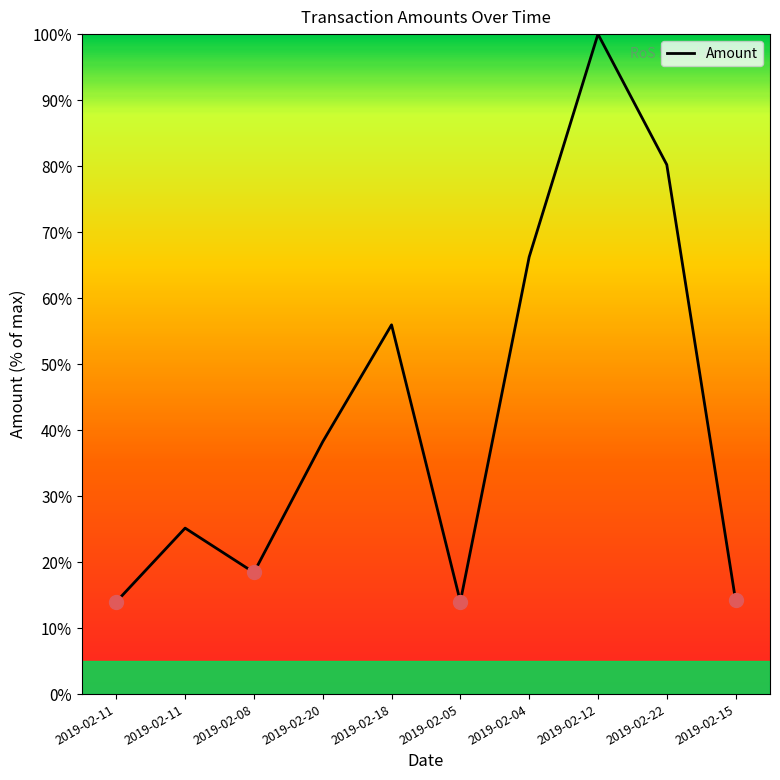

Count the number of categories in the chart.

10